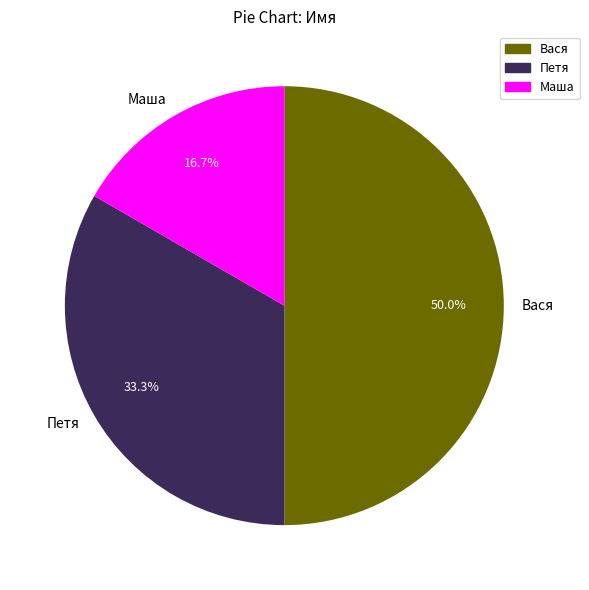

Rank the categories by value from highest to lowest.

Вася, Петя, Маша